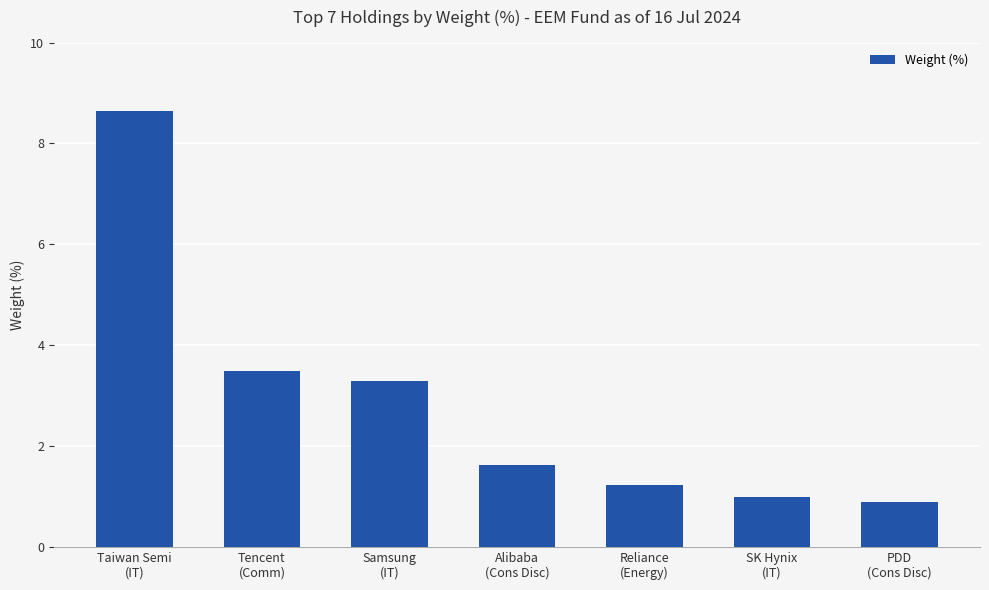

Which category has the highest value across all series?

Taiwan Semi
(IT)